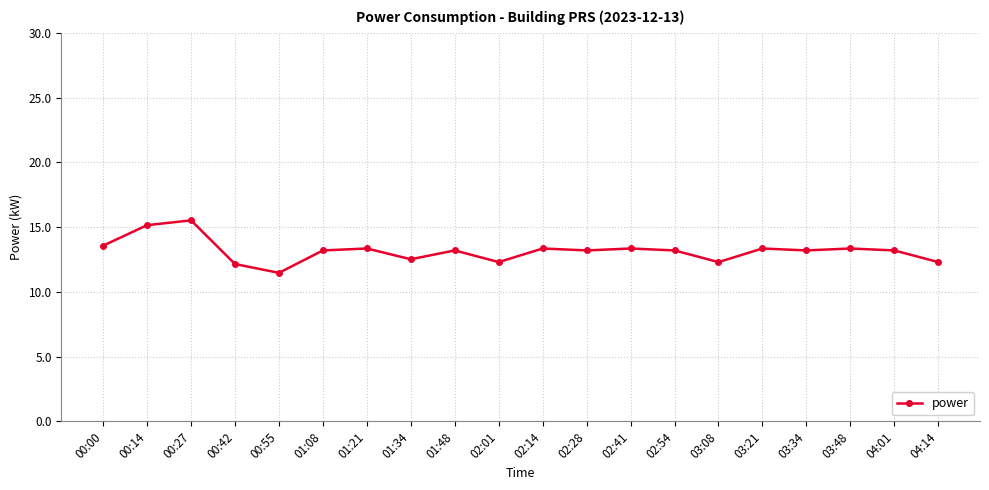

How many data points are above 13?

14